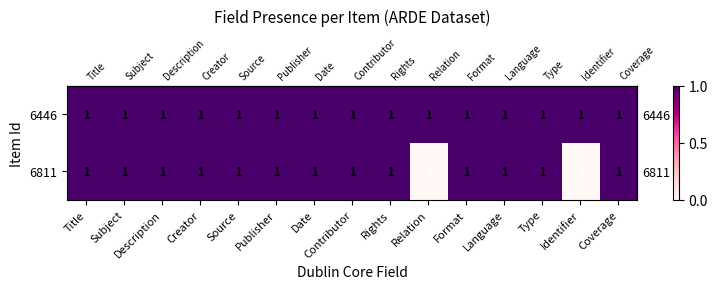

The 6446 series shows 2 at Format. True or false?

False